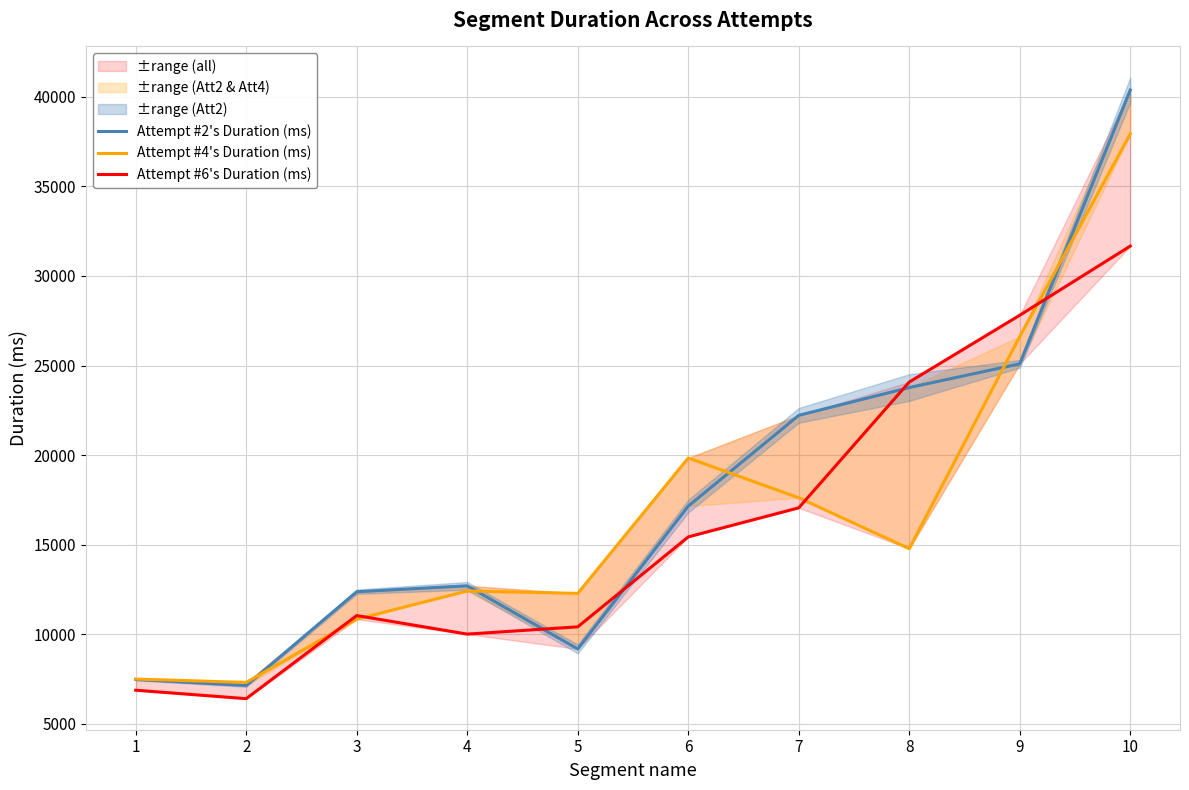

The value of Attempt #2's Duration (ms) at 10 is 40379. True or false?

True